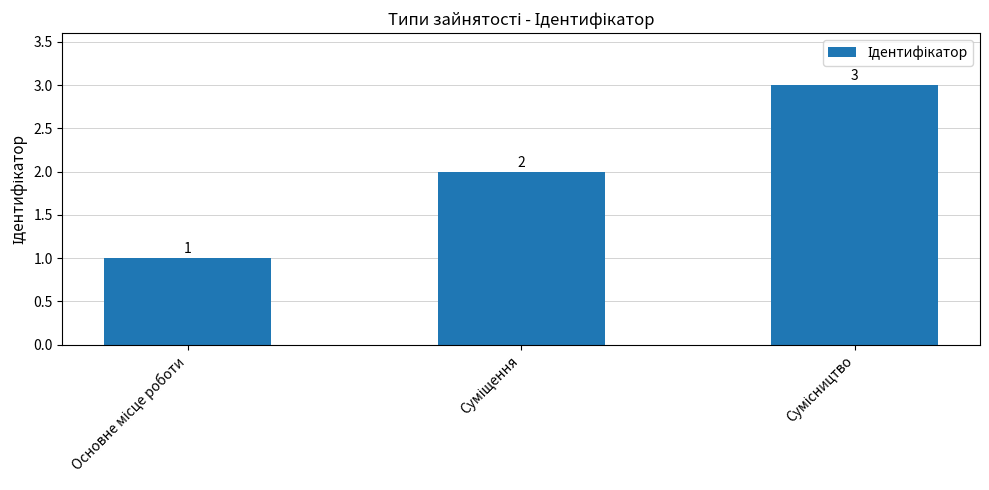

What is the value of the 2nd bar from the left?

2